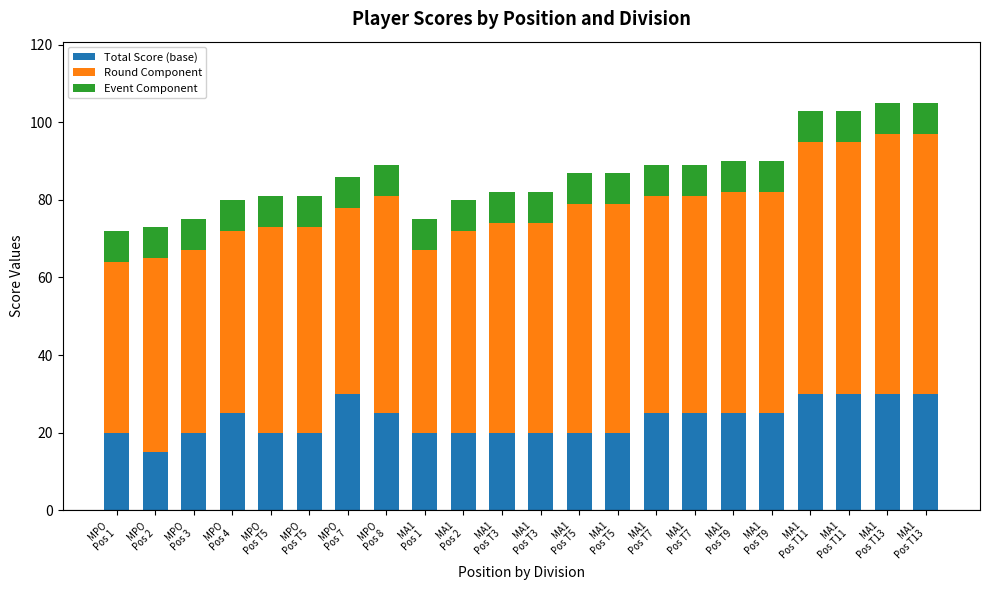

Between MA1
Pos T9 and MA1
Pos 1, which is larger?

MA1
Pos T9